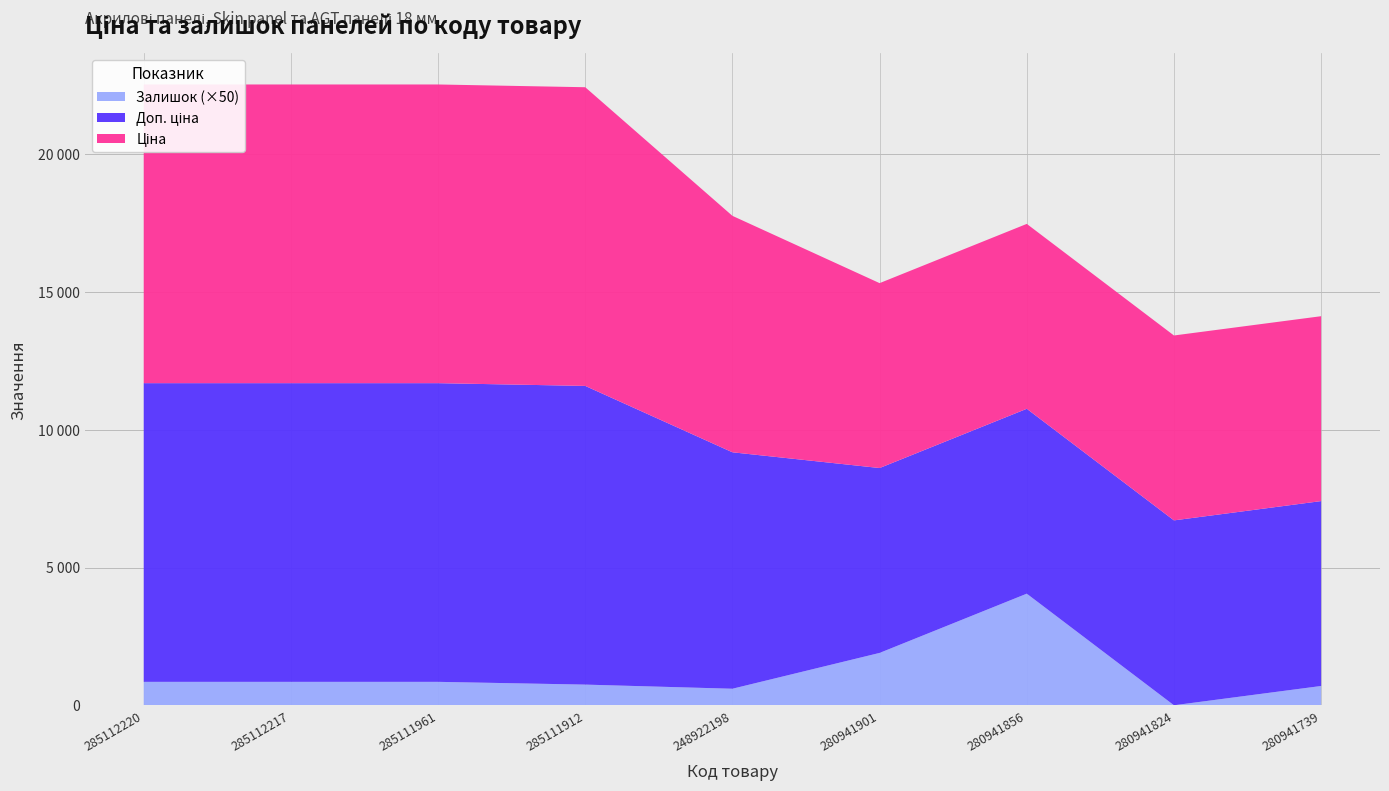

Reading right to left, what are all the values shown in this chart?

Ціна: 6710.2	6710.2	6710.2	6710.2	8581.1	10840.1	10840.1	10840.1	10840.1
Доп. ціна: 6710.2	6710.2	6710.2	6710.2	8581.1	10840.1	10840.1	10840.1	10840.1
Залишок: 14.0	0.0	81.0	38.0	12.0	15.0	17.0	17.0	17.0